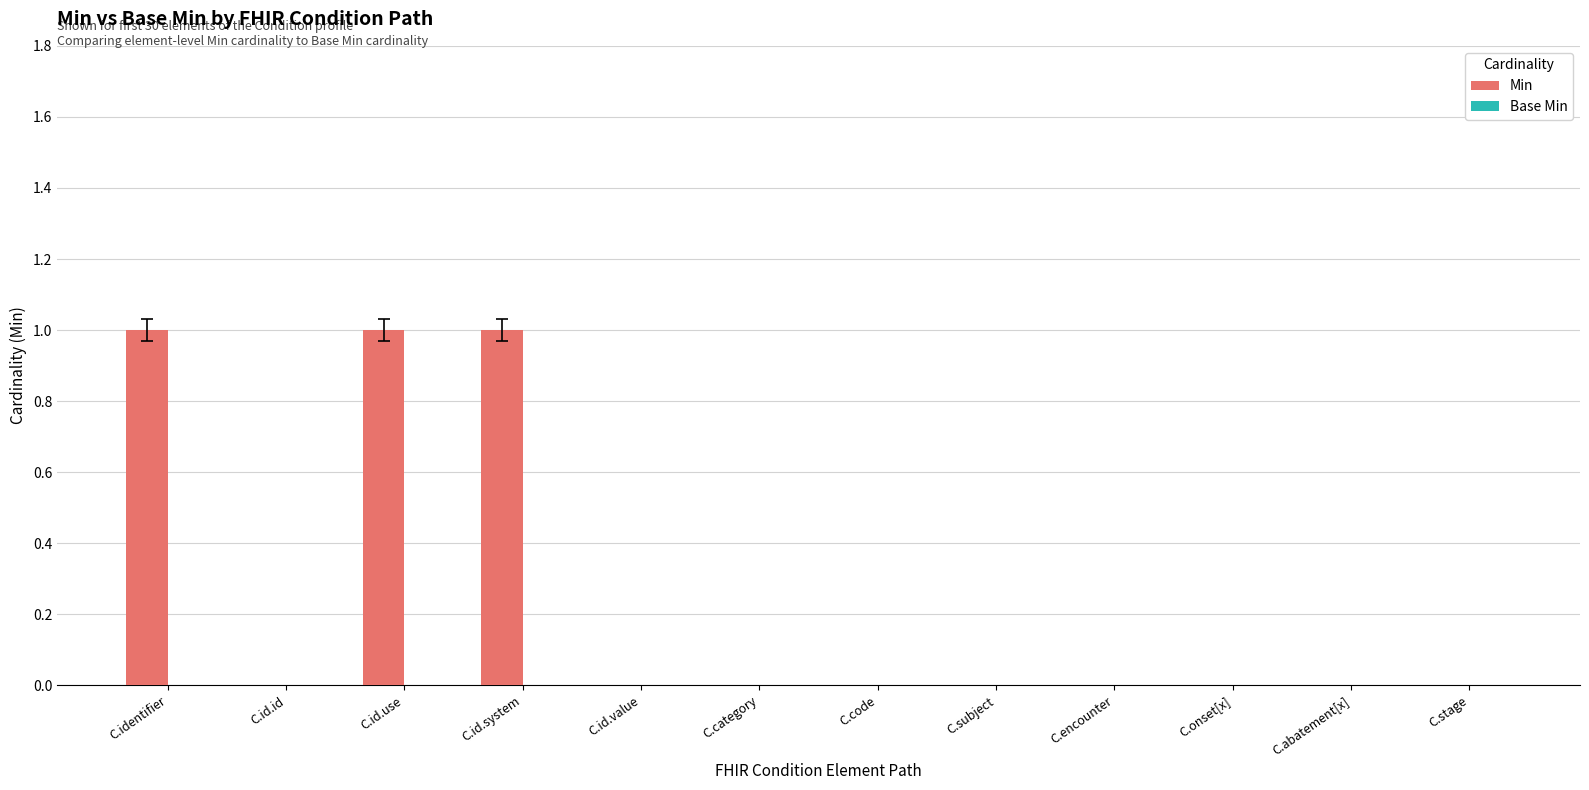

Reading left to right, what are all the values shown in this chart?

C.identifier=1	C.id.id=0	C.id.use=1	C.id.system=1	C.id.value=0	C.category=0	C.code=0	C.subject=0	C.encounter=0	C.onset[x]=0	C.abatement[x]=0	C.stage=0